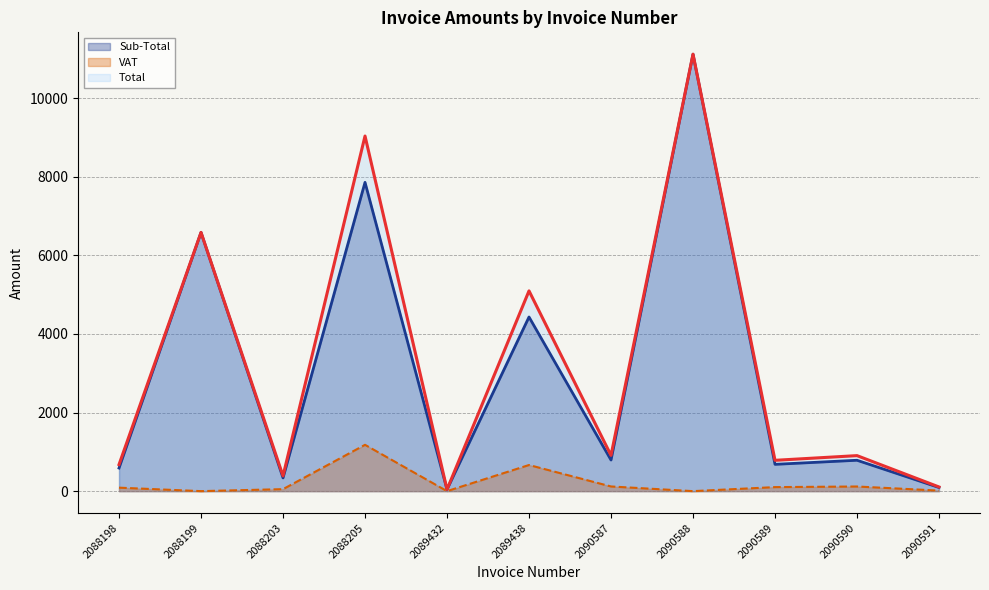

What is the minimum value for Total?

42.0